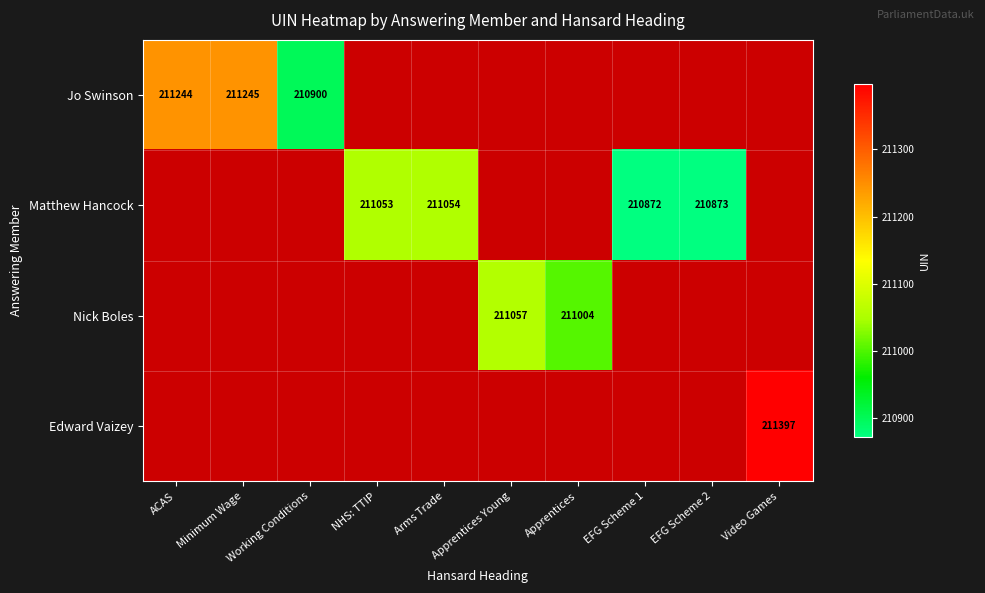

The value of Edward Vaizey at Video Games is 211397. True or false?

True